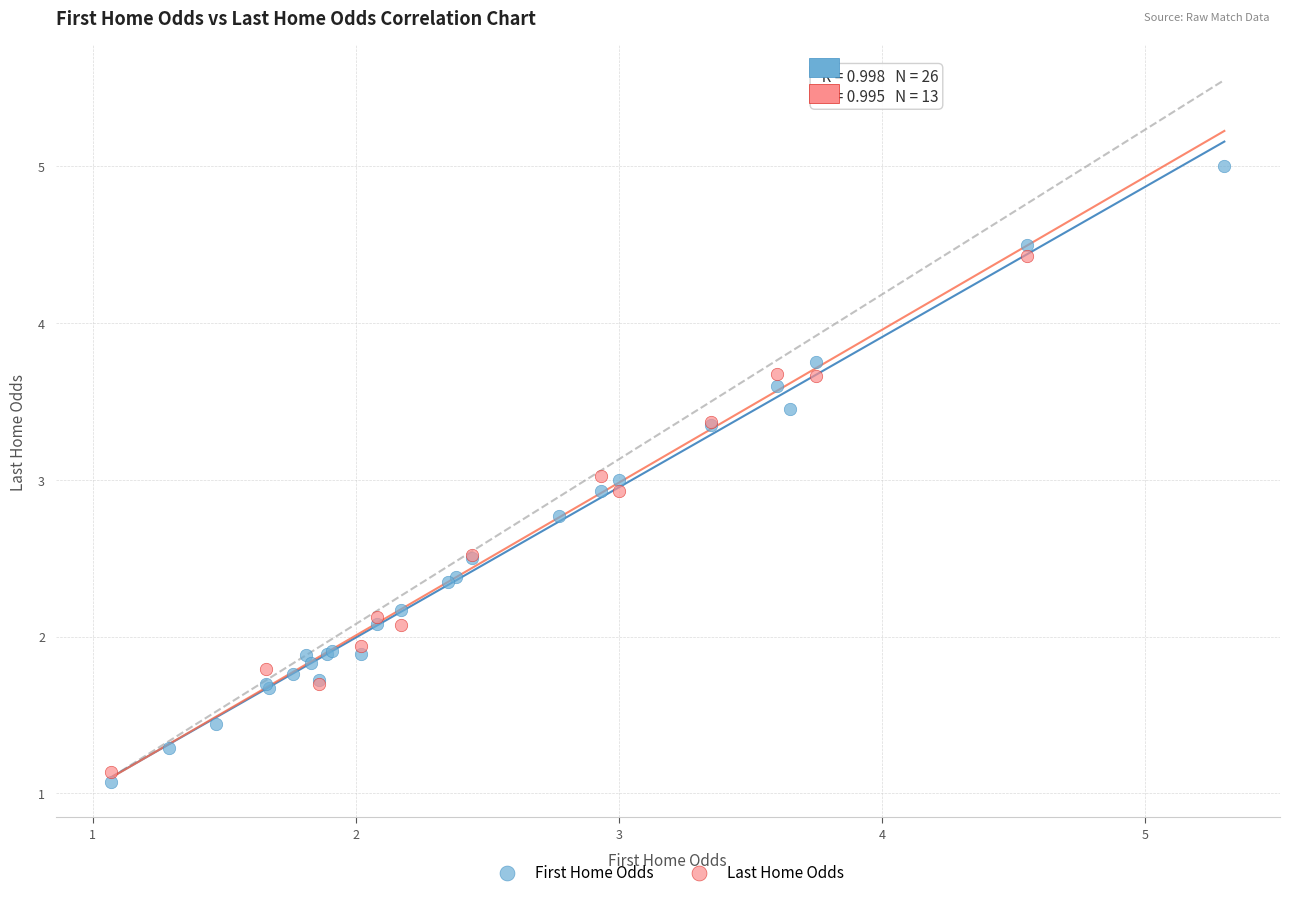

Which series has the largest Y range (max minus min)?

First Home Odds